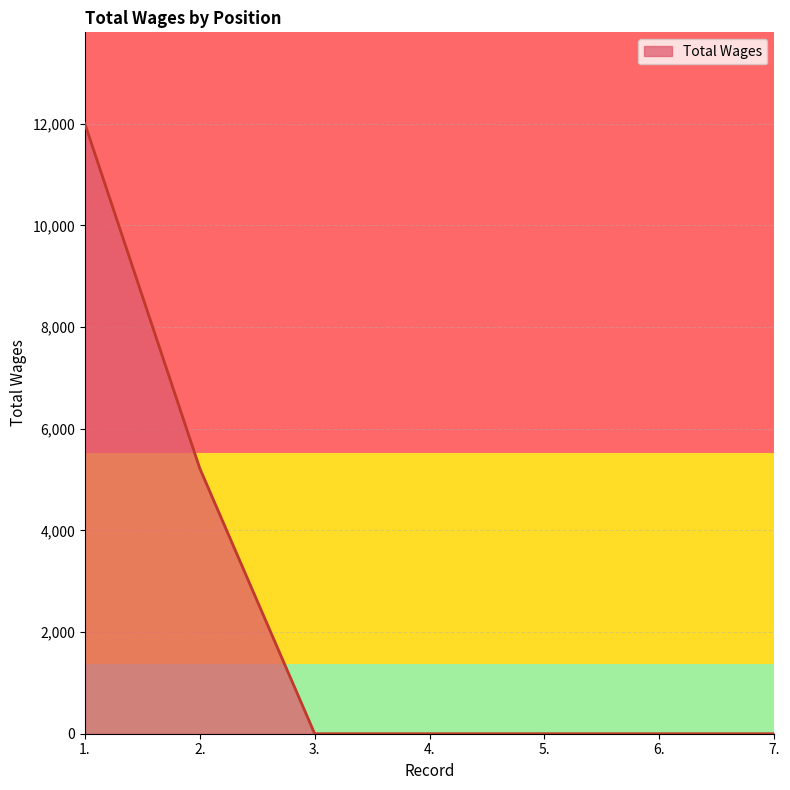

Is it true that the value at 3. is -6821?

False